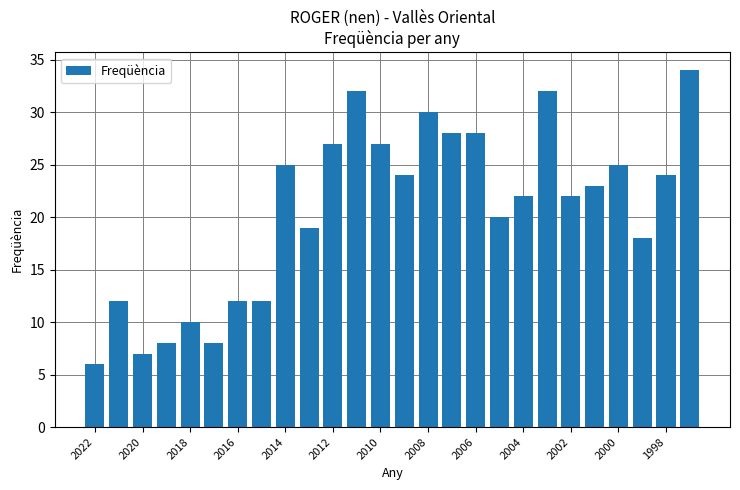

What is the smallest value displayed?

6